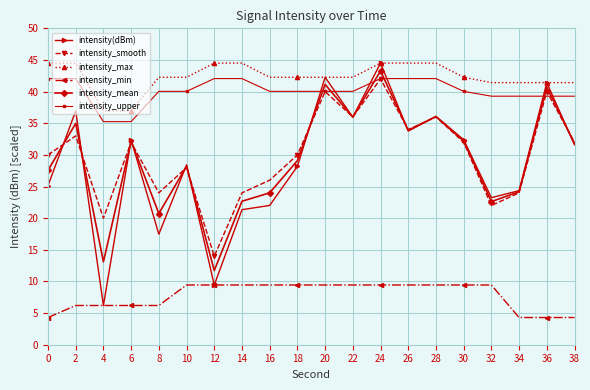

Is it true that intensity_mean equals 24.2 at 34?

True